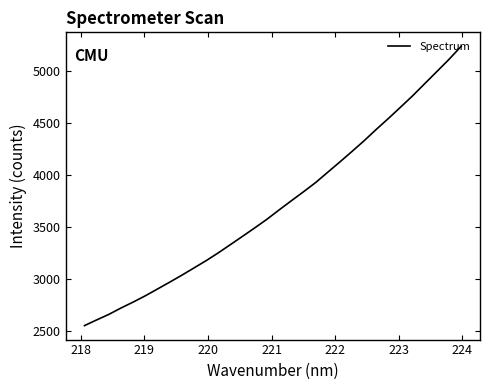

What is the smallest value displayed?

2551.0